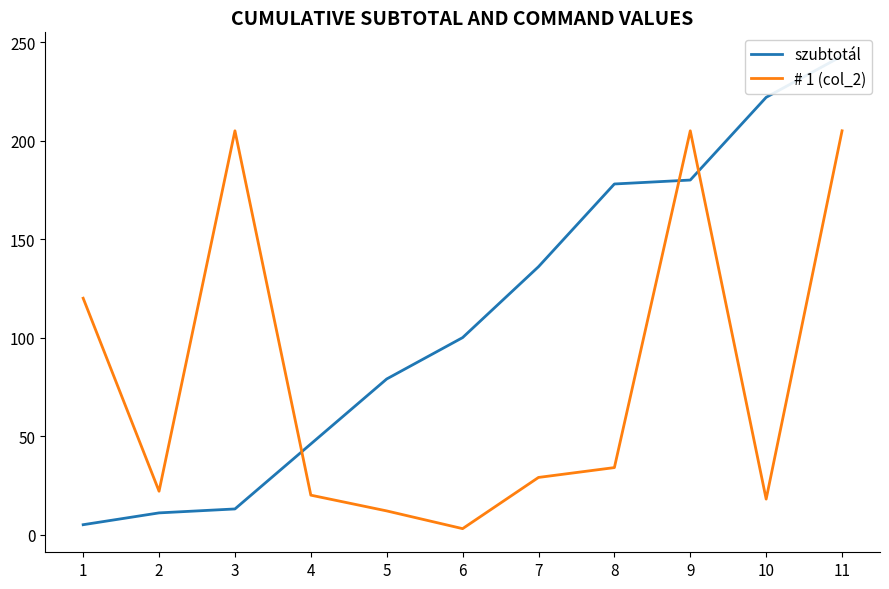

What is the smallest value displayed?

3